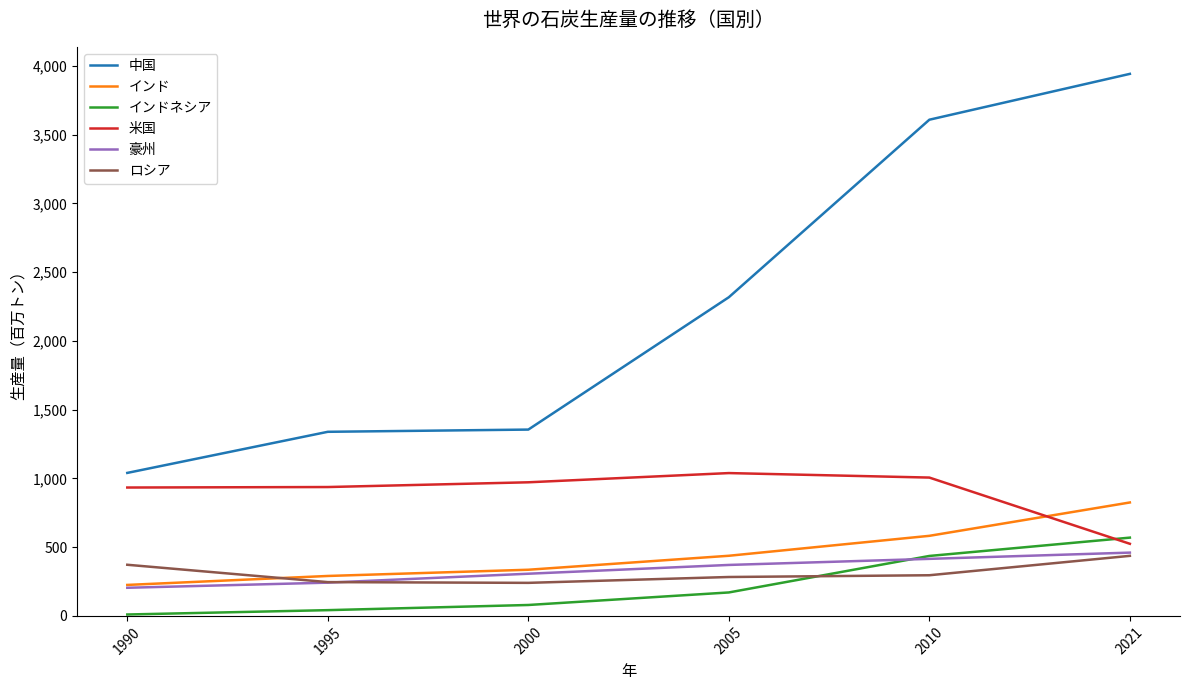

What is the sum of the インド values at 1990 and 1995?

515.7